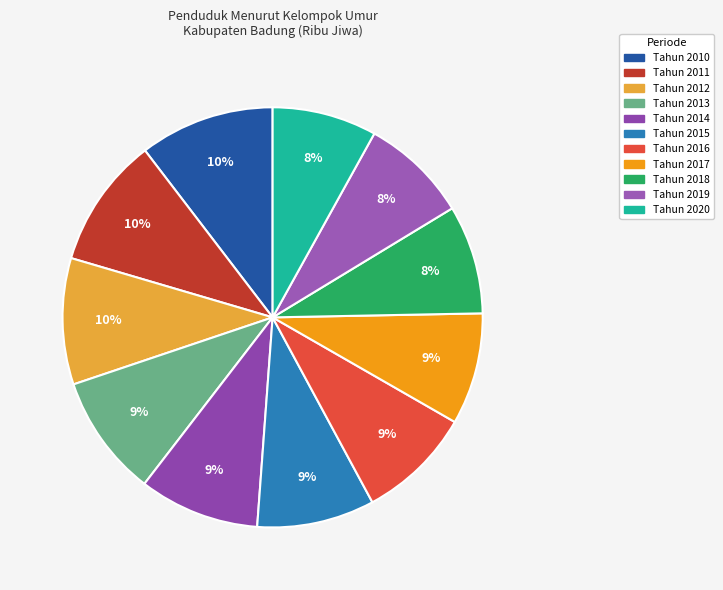

Between Tahun 2011 and Tahun 2019, which is larger?

Tahun 2011